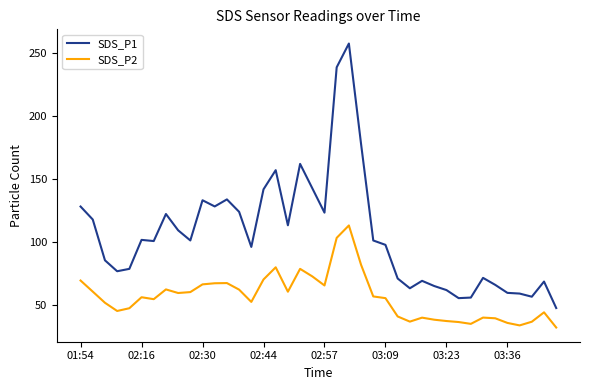

What are all the series names shown in the legend?

SDS_P1, SDS_P2